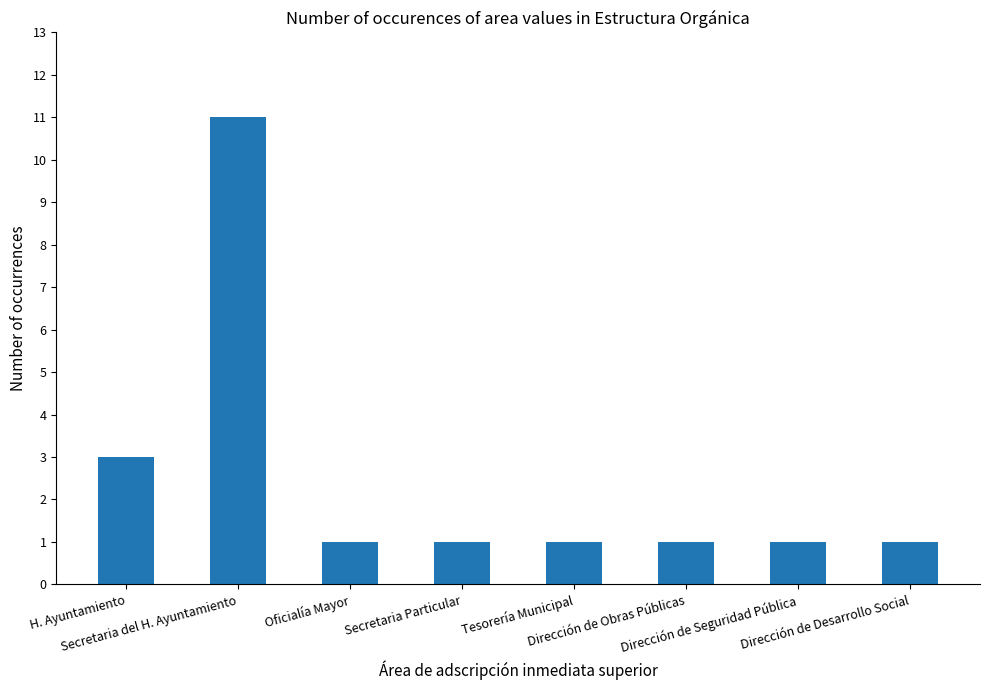

What is the difference between the second highest and minimum values?

2